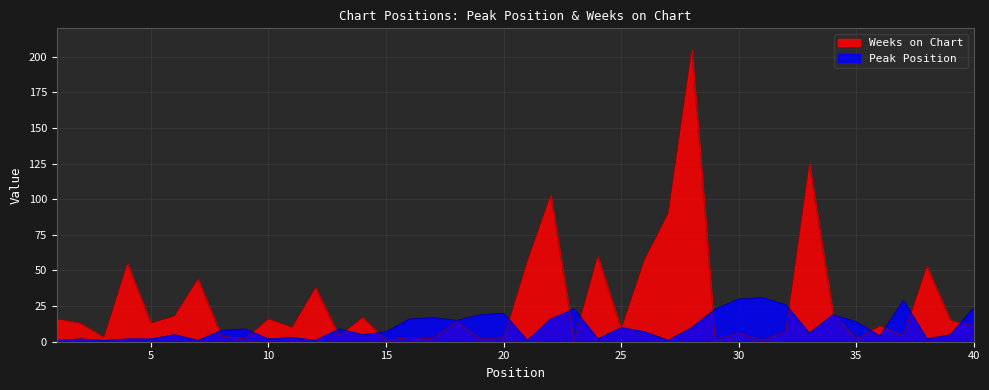

Where is Weeks on Chart nearest to the value 103?

22